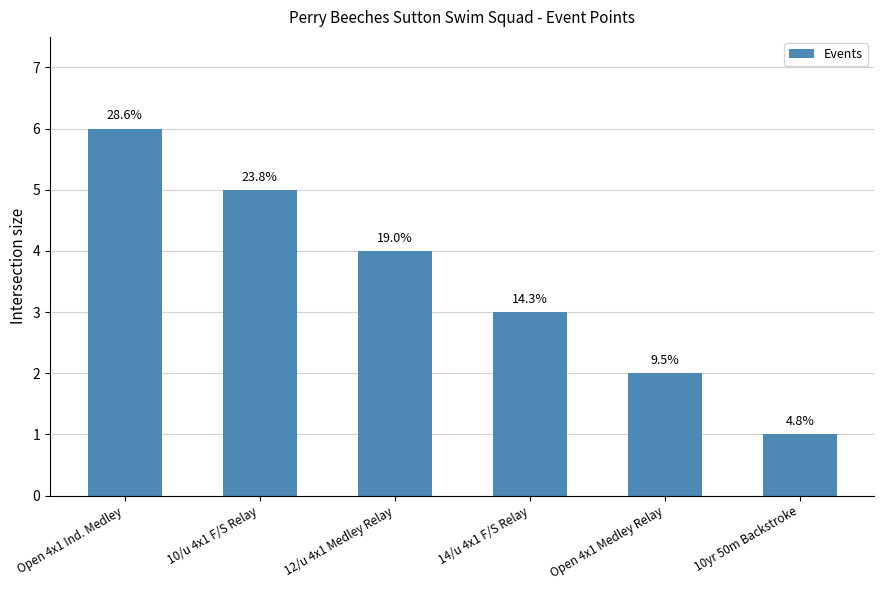

What is the sum of all values?

21